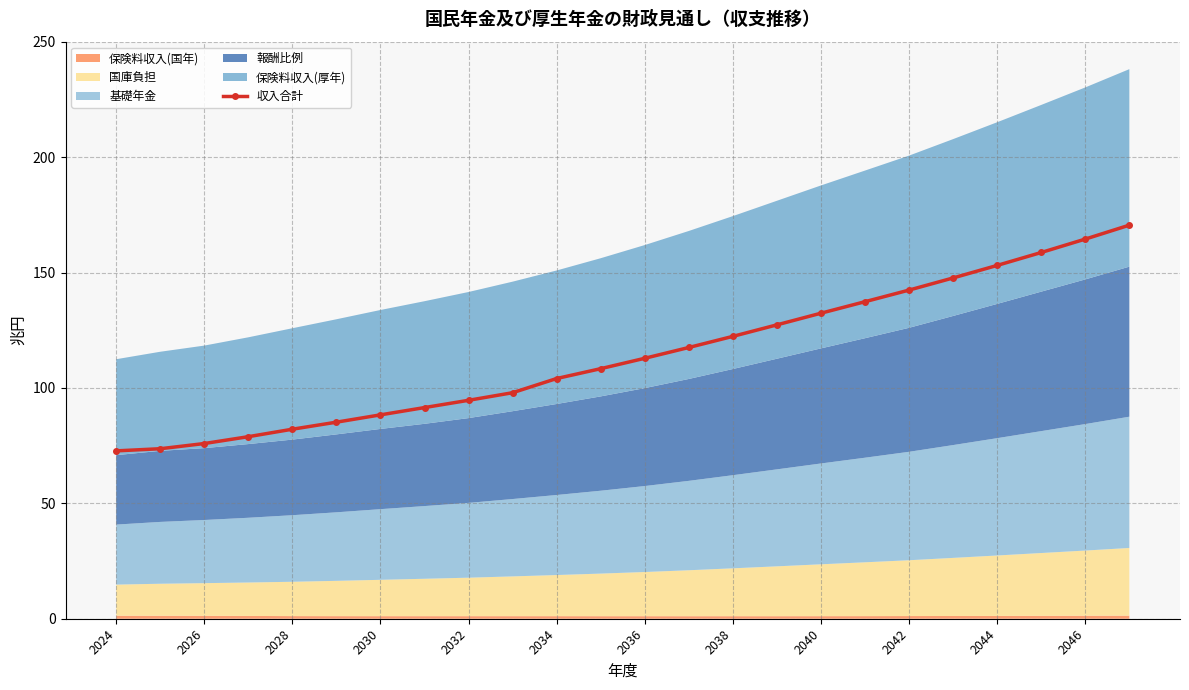

How many values in the 収入合計 series exceed 112?

12